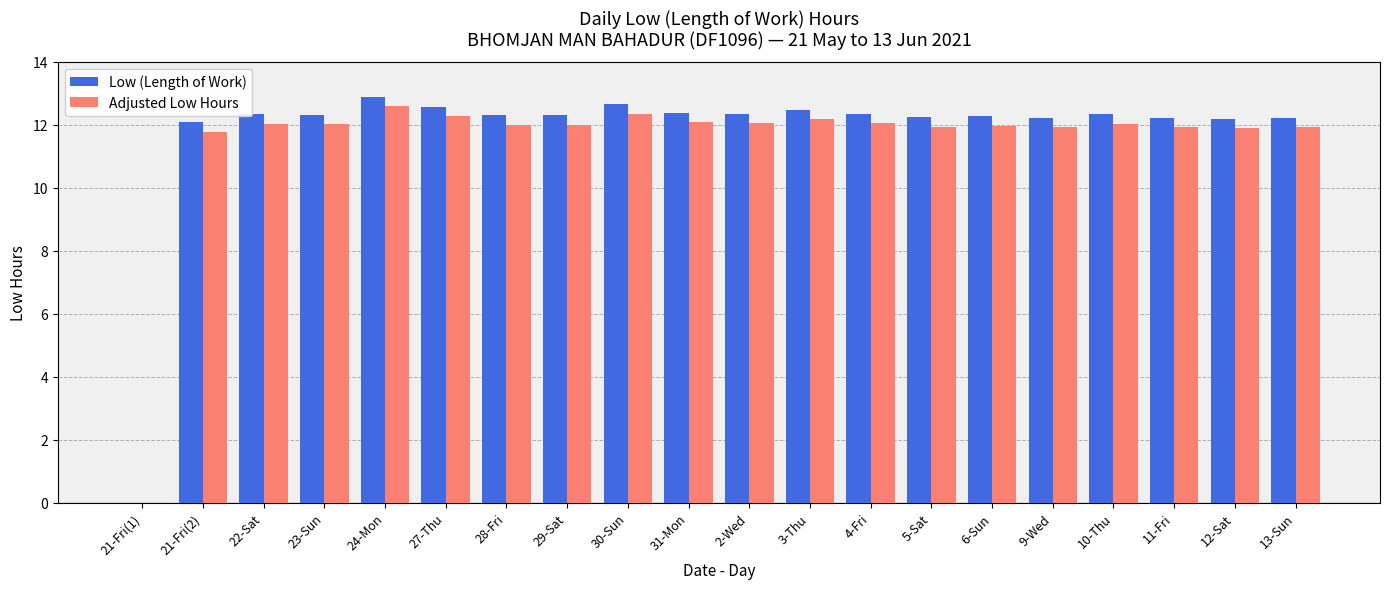

Which series has the widest spread of values?

Low (Length of Work)